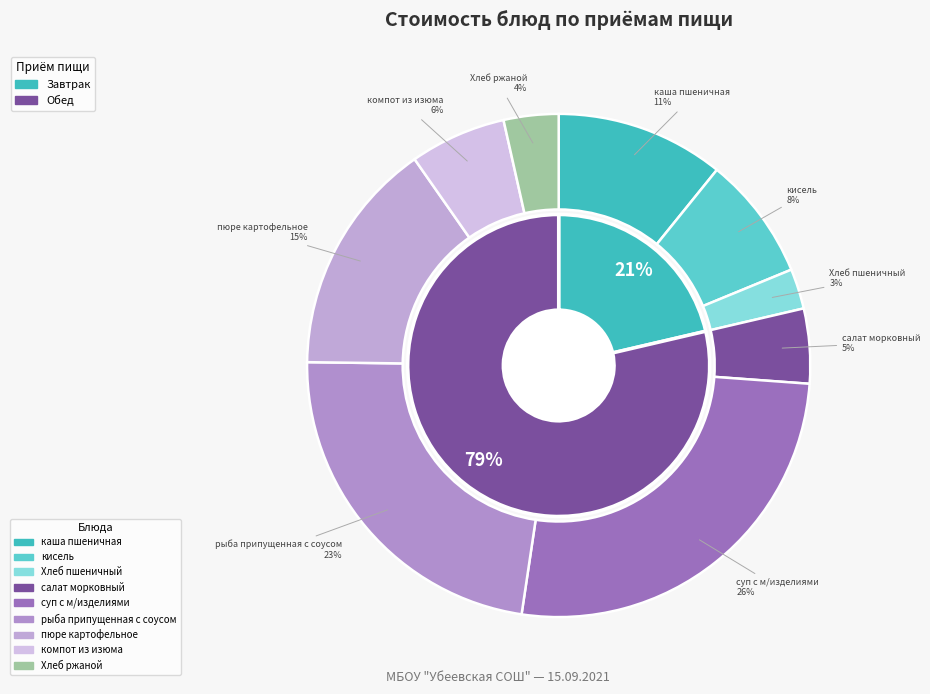

Is it true that Хлеб ржаной is 4% of the pie?

True